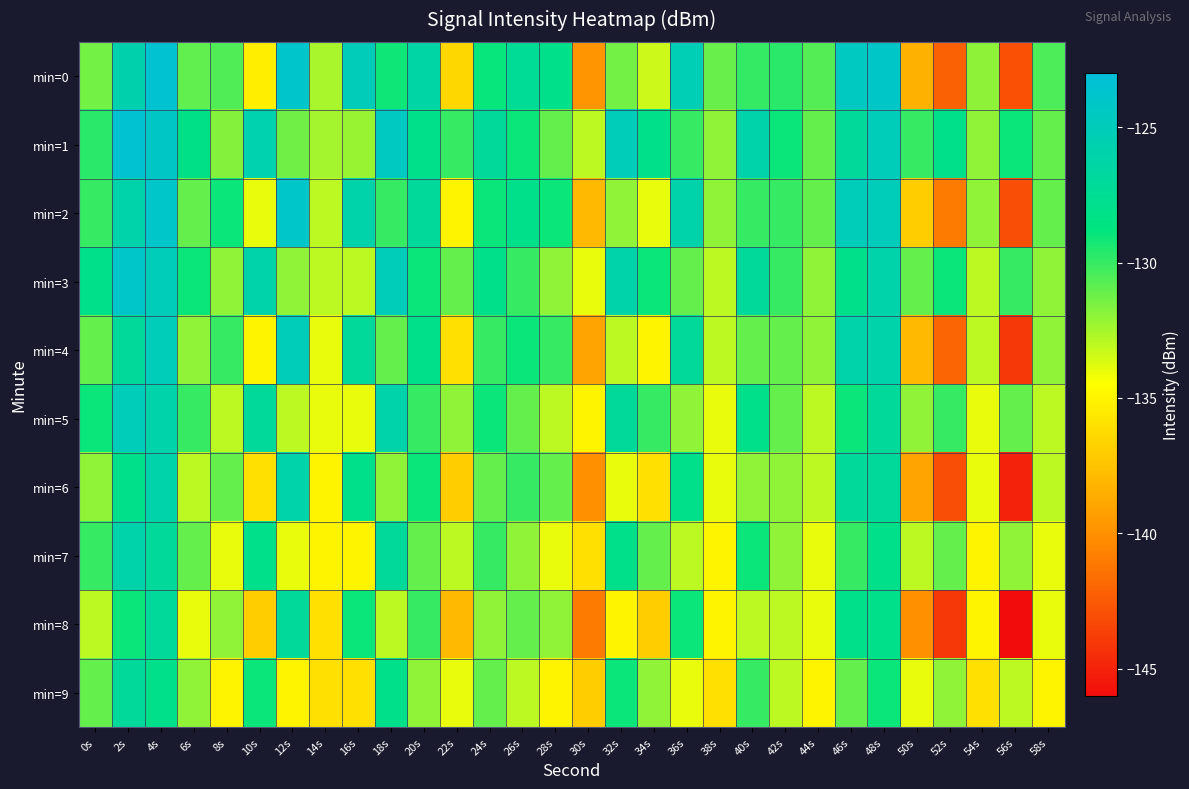

Which label corresponds to the largest value in the chart?

4s